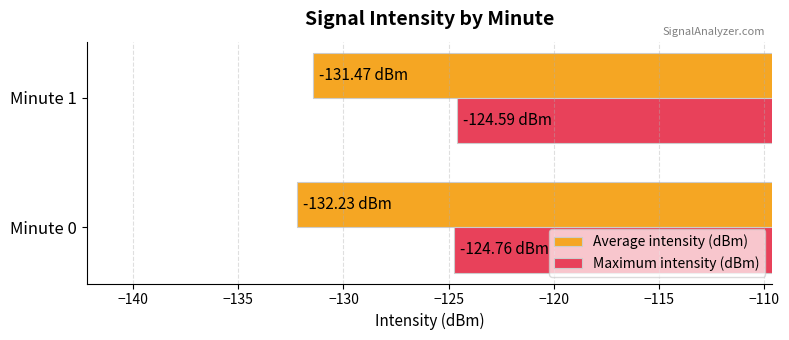

What is the average value of the Maximum intensity (dBm) series?

-124.7